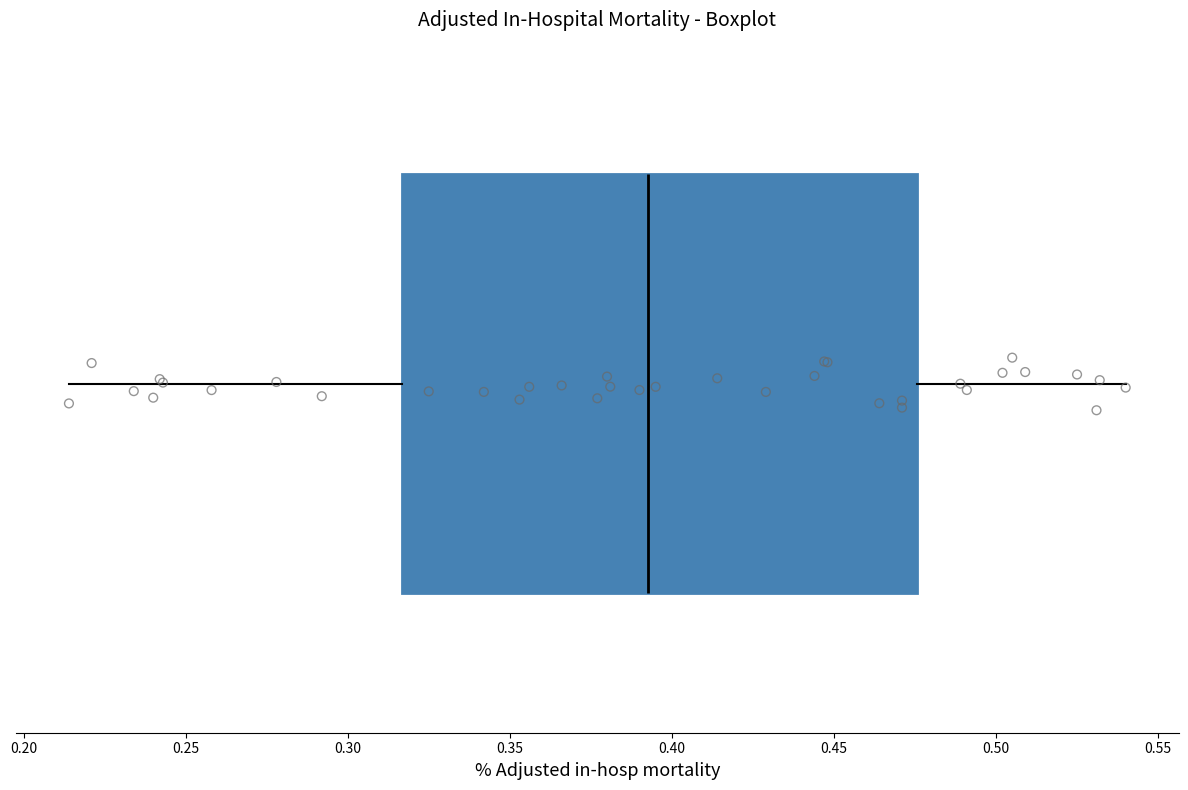

Transcribe this box plot: give where the median line is, the range the box spans, and where the two whiskers end, as read against the x-axis. The values are not printed on the chart, so give them approximately, as read against the axis.

median 0.395, box 0.315 to 0.475, whiskers 0.215 to 0.540